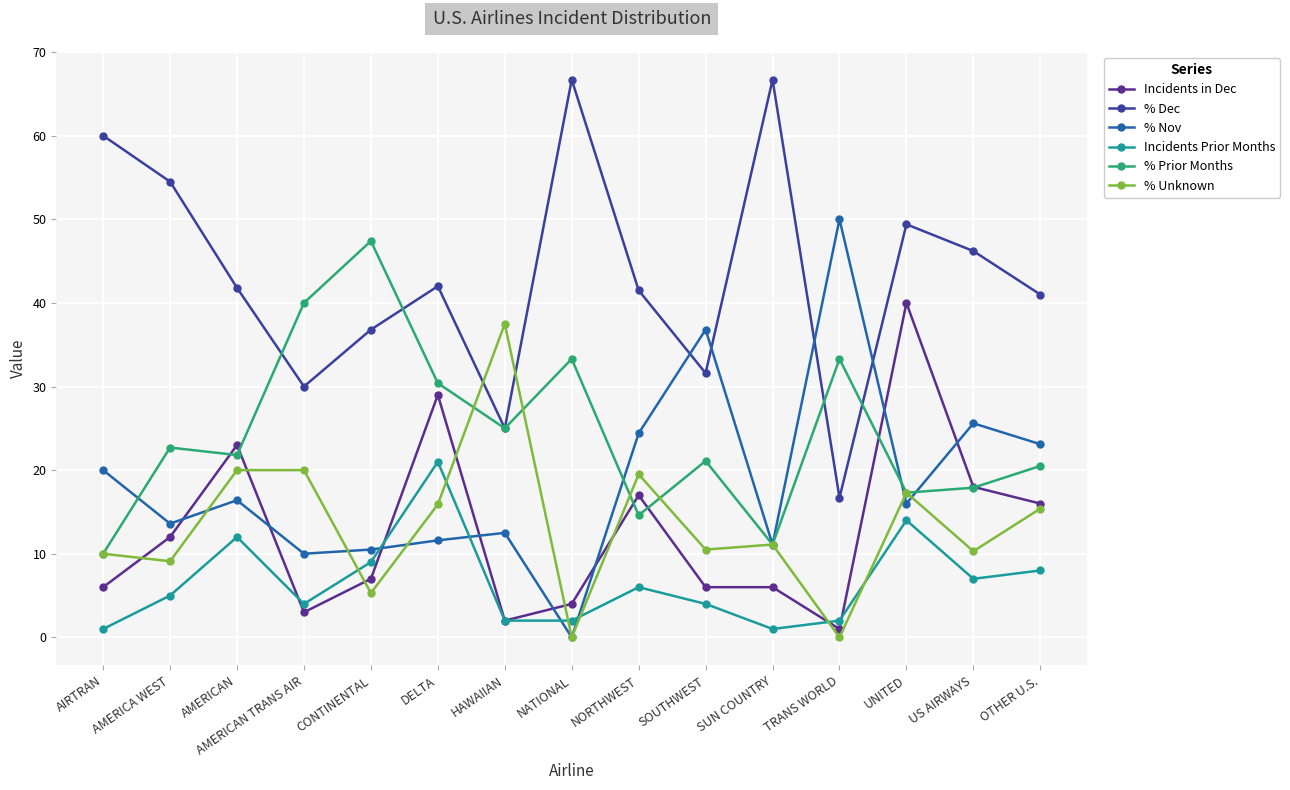

What is the difference between the highest and lowest values at SOUTHWEST?

32.8